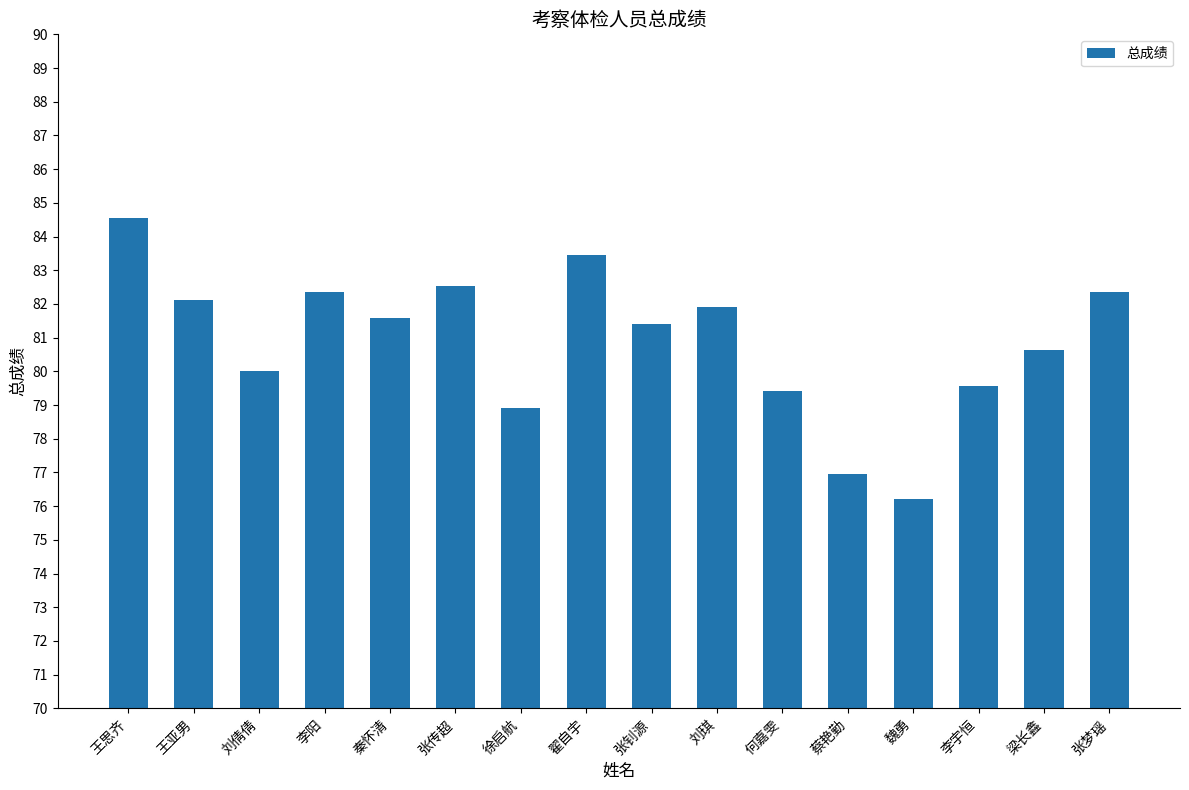

What is the smallest value displayed?

76.2